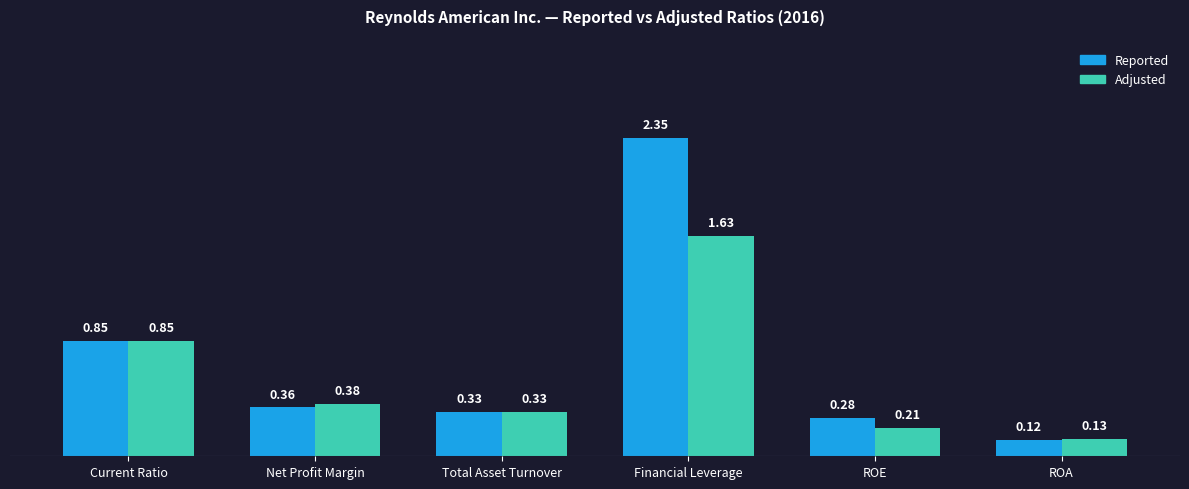

What position from the left is Total Asset Turnover?

3